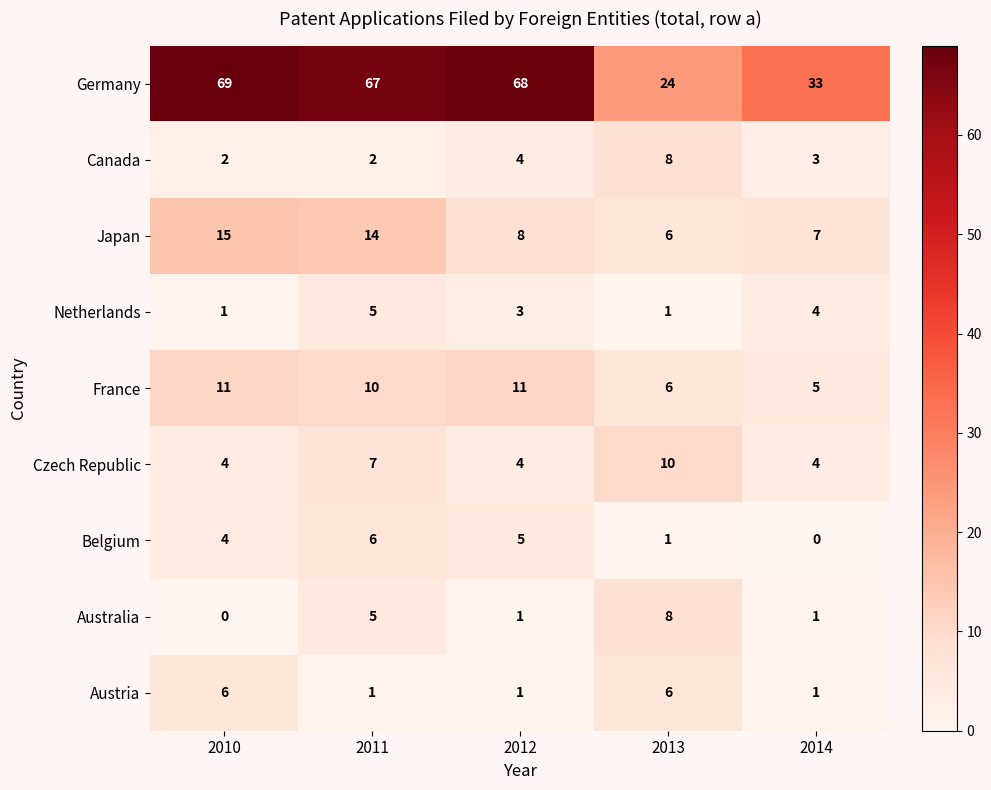

Count the number of categories in the chart.

5